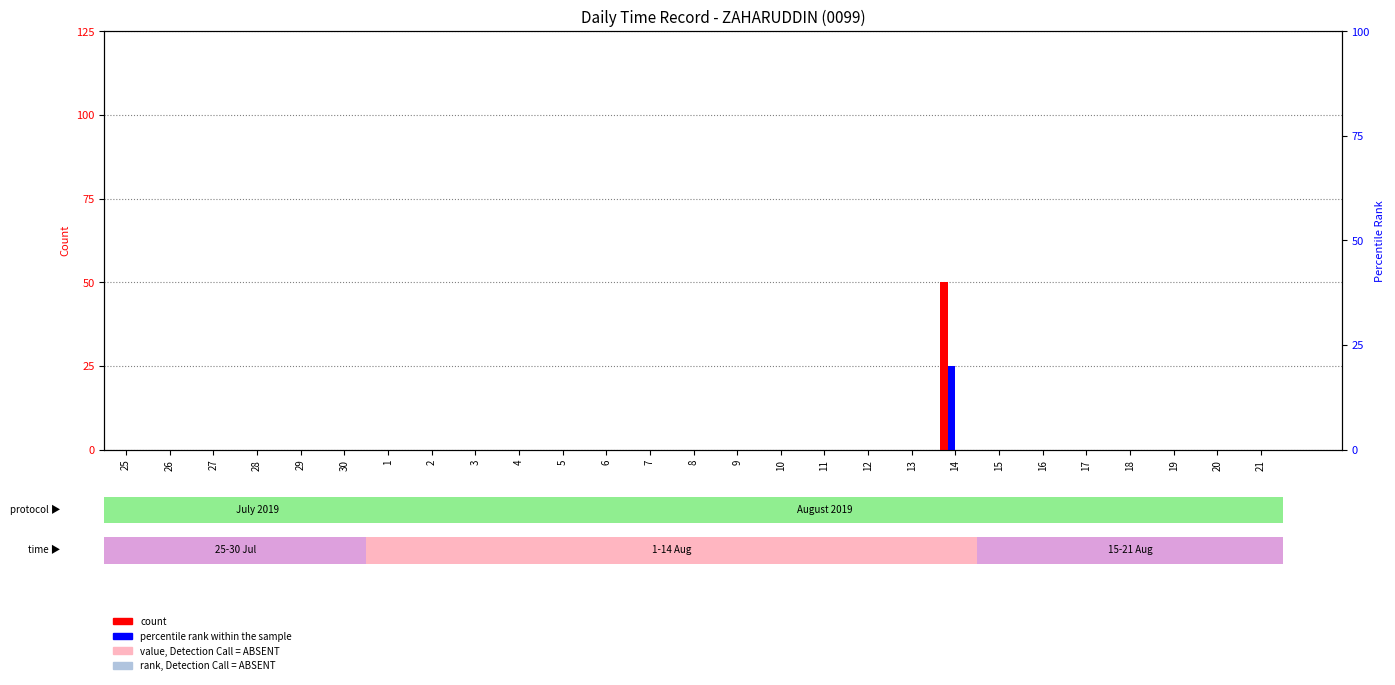

The percentile rank within the sample series shows -13 at 2. True or false?

False